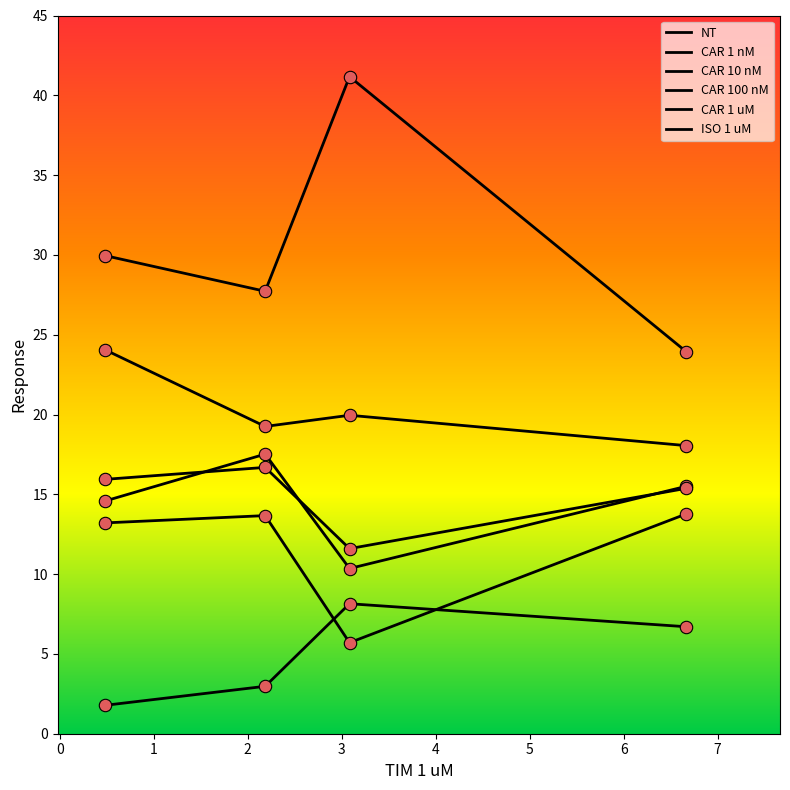

Is this an area chart (filled region under the line)?

No